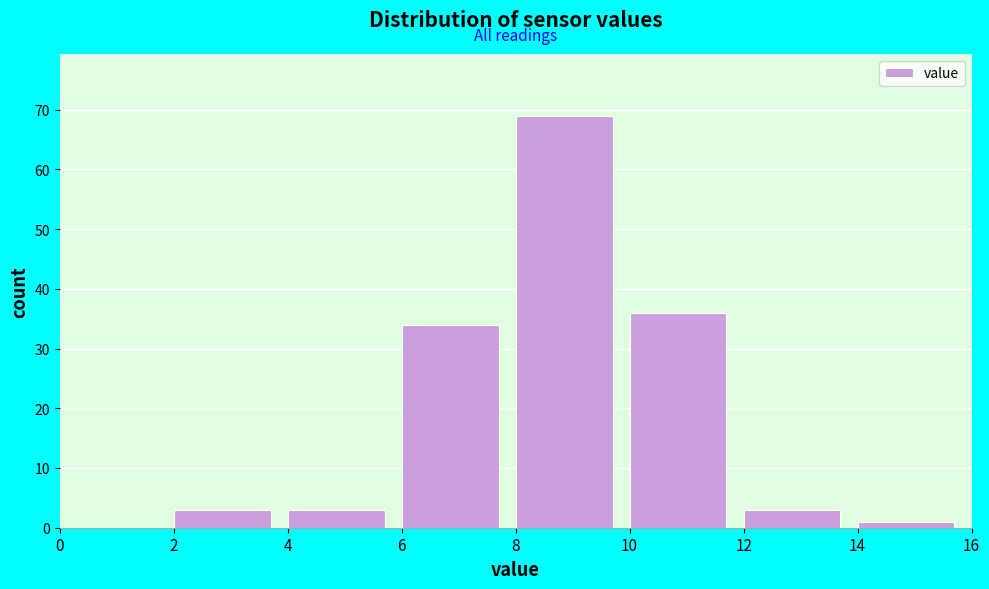

Which range on the x-axis has the tallest bar?

8 to 10